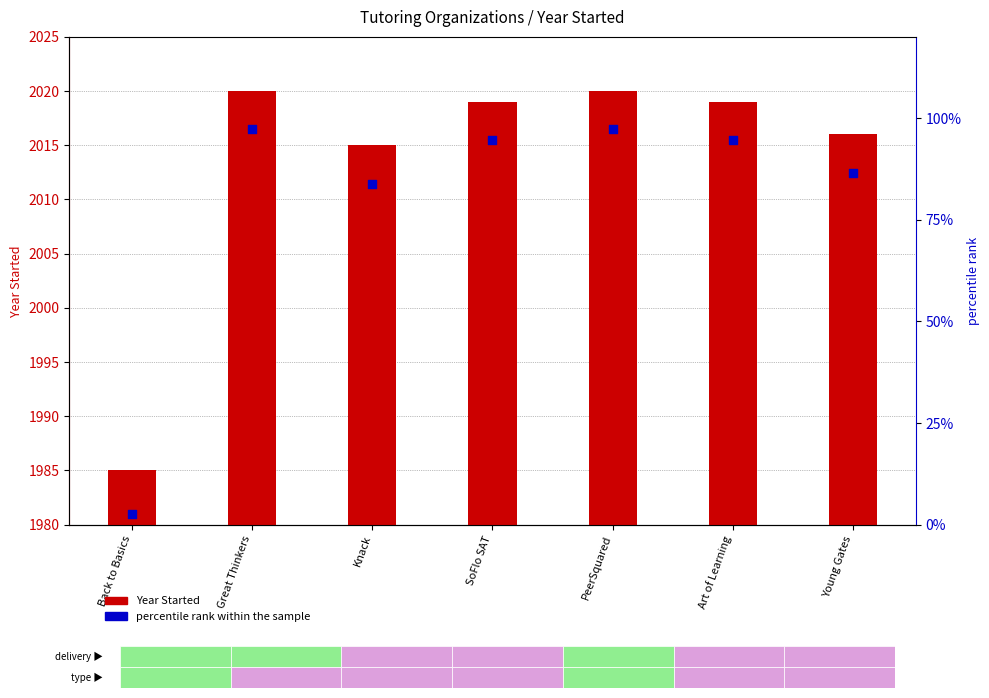

Is the value of Year Started at Knack greater than the value of percentile rank within the sample at SoFlo SAT?

Yes